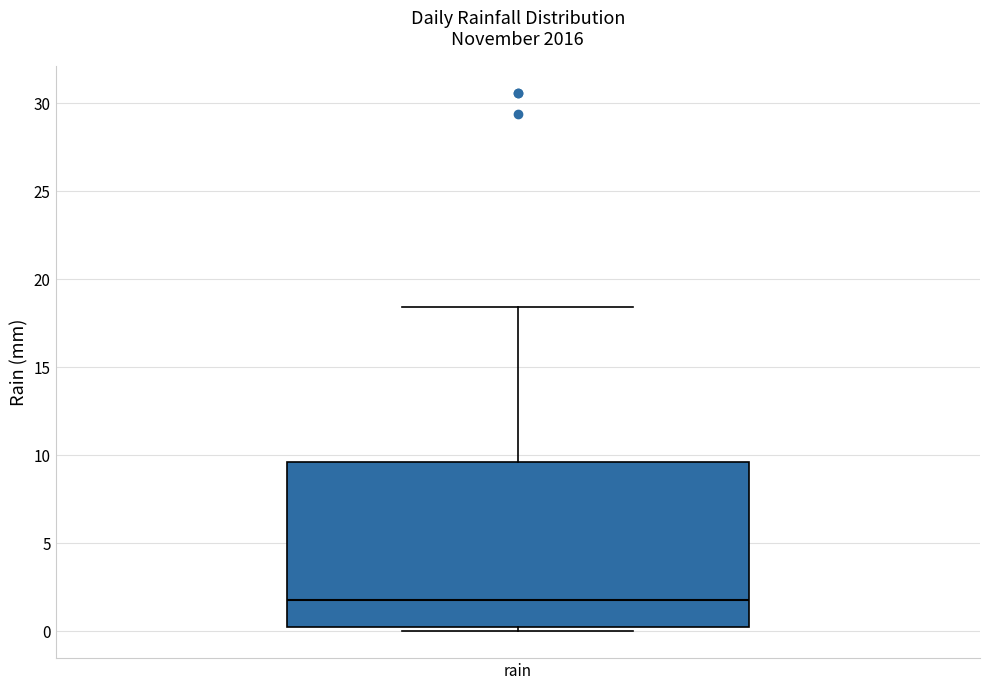

Where is the lower edge of the box for rain on the y-axis? The values are not printed on the chart, so give them approximately, as read against the axis.

0.5